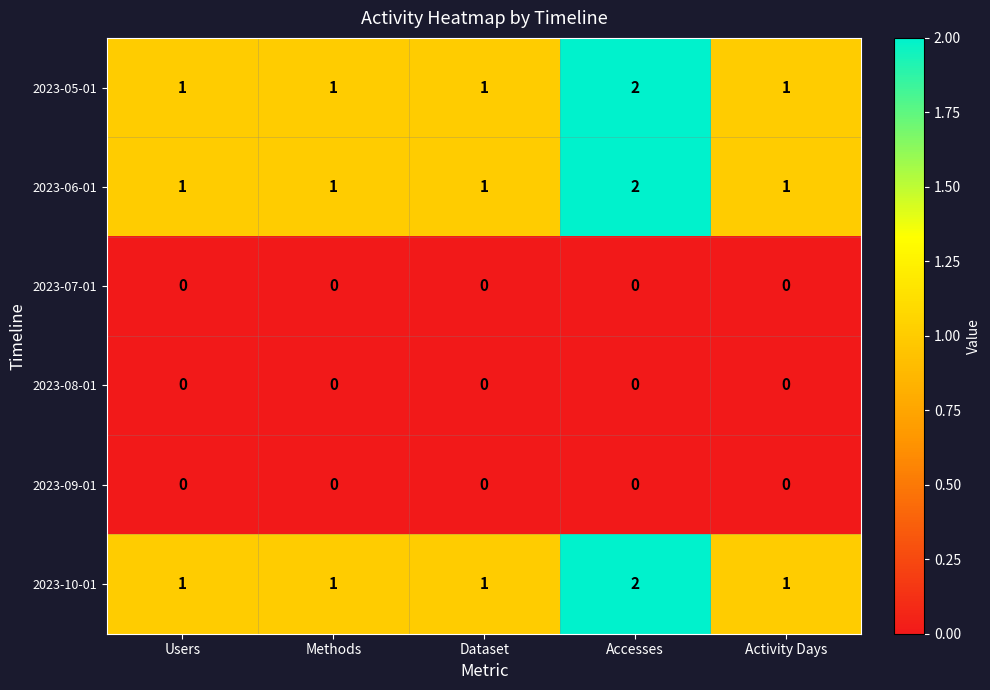

Is it true that 2023-10-01 equals 1 at Activity Days?

True